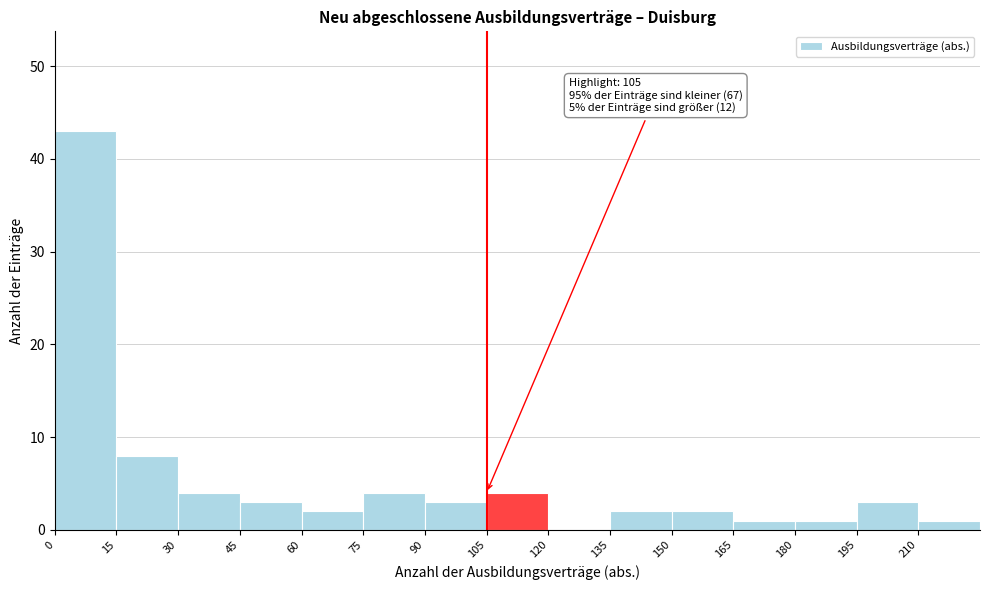

Over which range of the x-axis is the bar tallest?

0 to 15